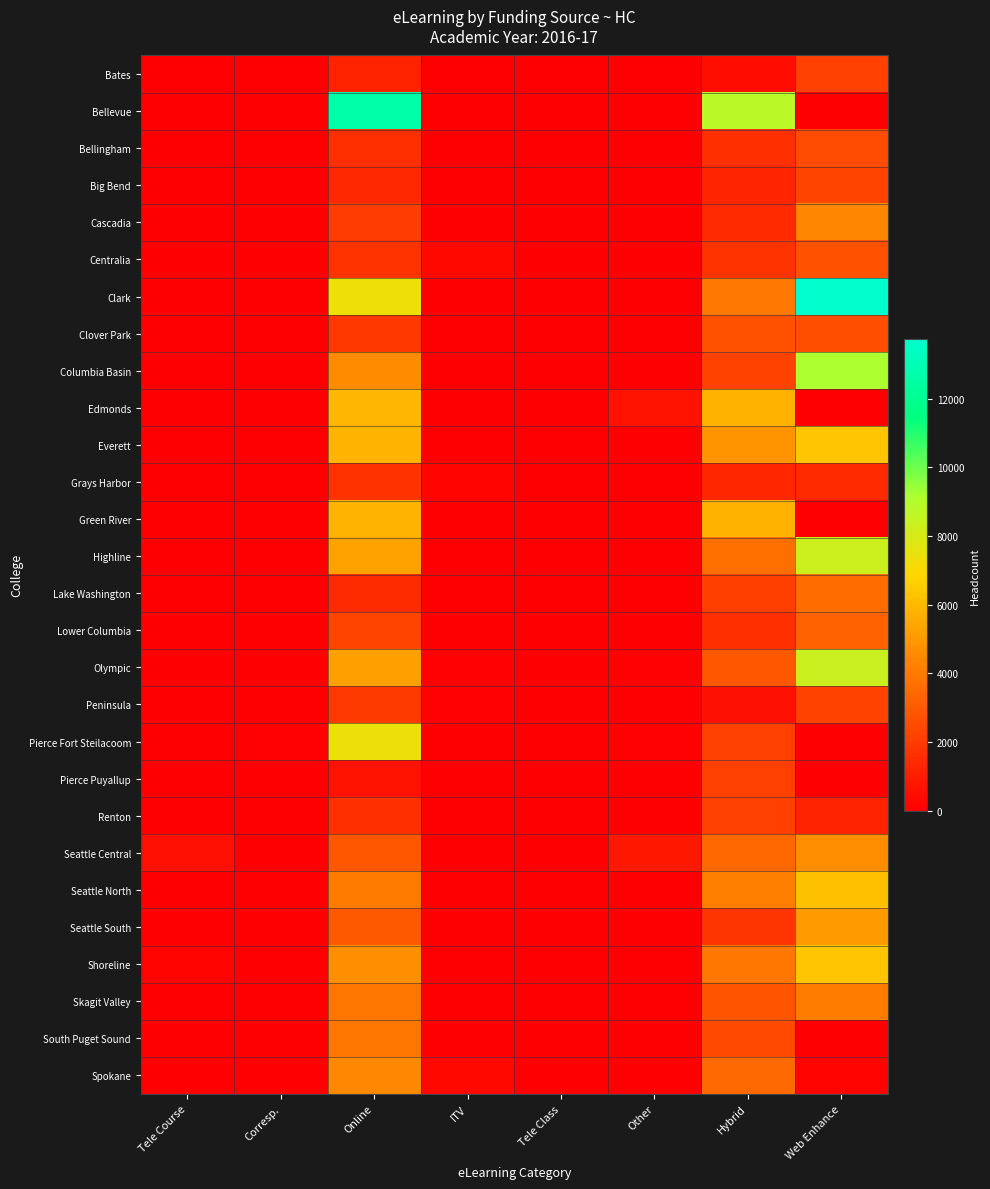

How many distinct data groups are displayed?

28